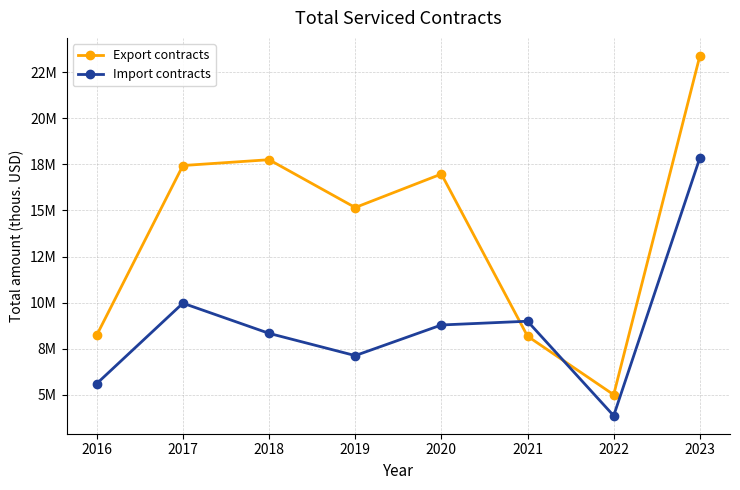

Which label corresponds to the smallest value in the chart?

2022